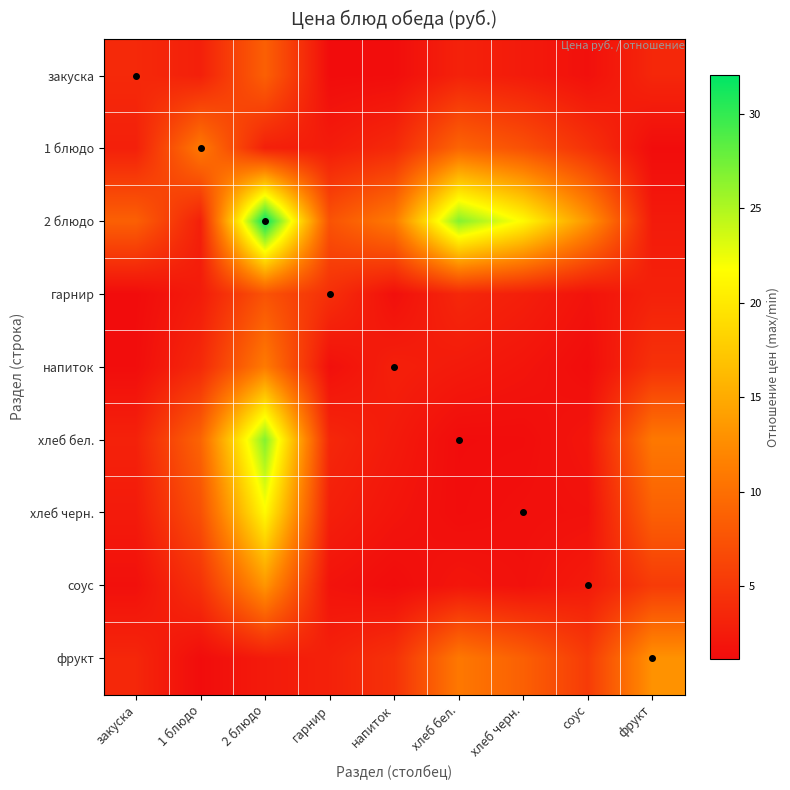

Count the number of data series in this chart.

9